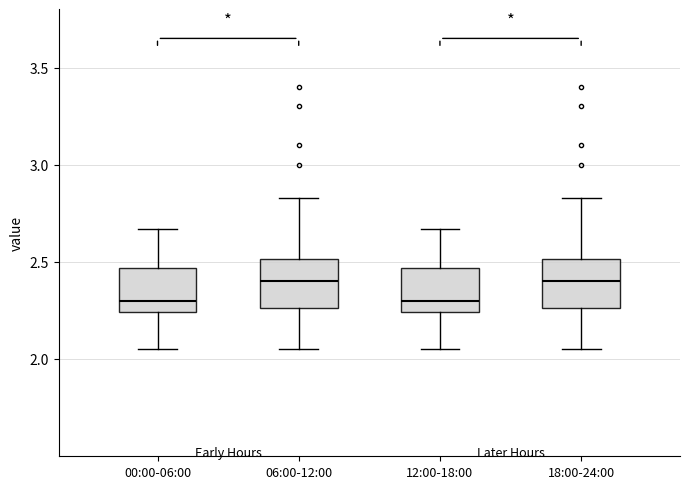

Reading left to right, transcribe this box plot: for each box, give where its median line is, the range the box spans, and where its two whiskers end, as read against the y-axis. The values are not printed on the chart, so give them approximately, as read against the axis.

00:00-06:00: median 2.30, box 2.25 to 2.45, whiskers 2.05 to 2.65
06:00-12:00: median 2.40, box 2.25 to 2.50, whiskers 2.05 to 2.85
12:00-18:00: median 2.30, box 2.25 to 2.45, whiskers 2.05 to 2.65
18:00-24:00: median 2.40, box 2.25 to 2.50, whiskers 2.05 to 2.85